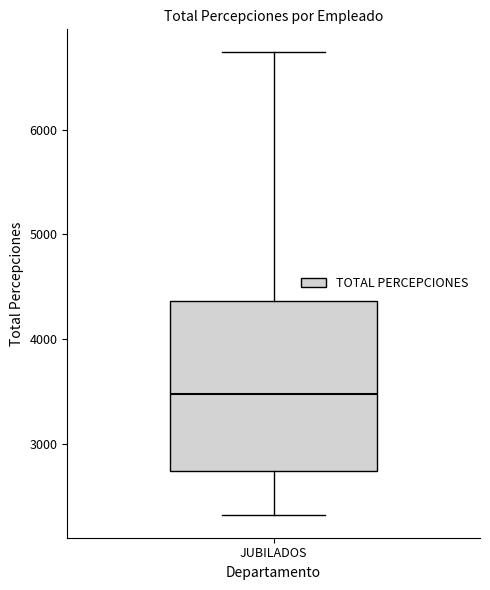

Transcribe this box plot: give where the median line is, the range the box spans, and where the two whiskers end, as read against the y-axis. The values are not printed on the chart, so give them approximately, as read against the axis.

median 3500, box 2700 to 4400, whiskers 2300 to 6700